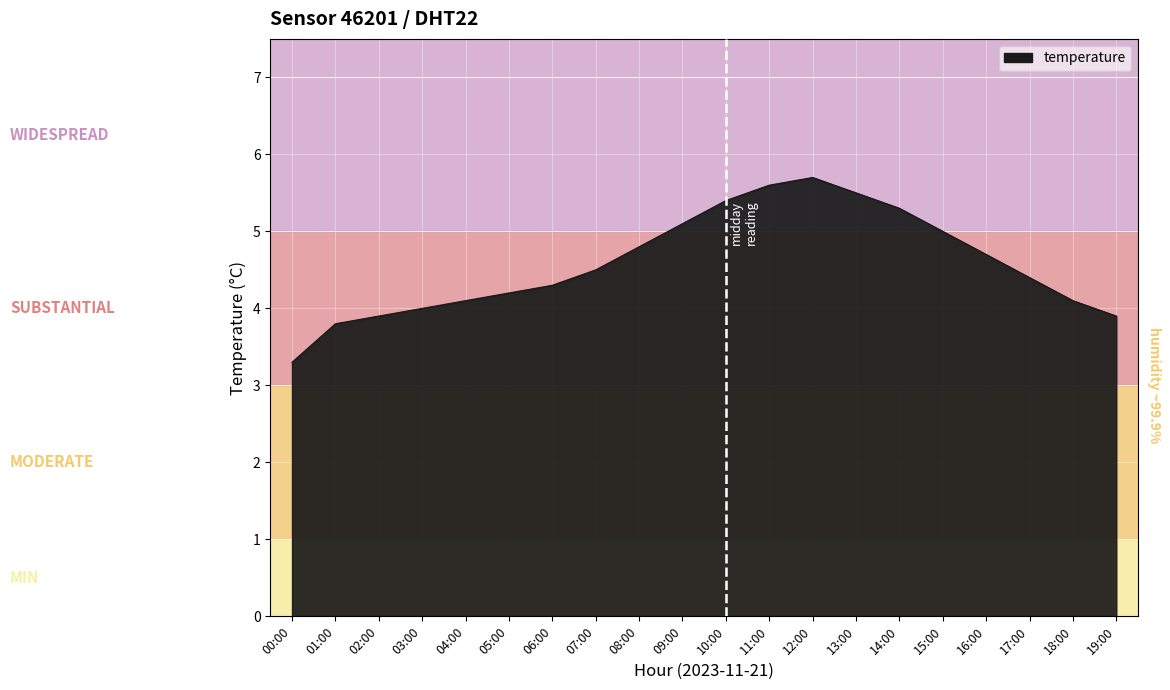

Which has a higher value, 14:00 or 18:00?

14:00